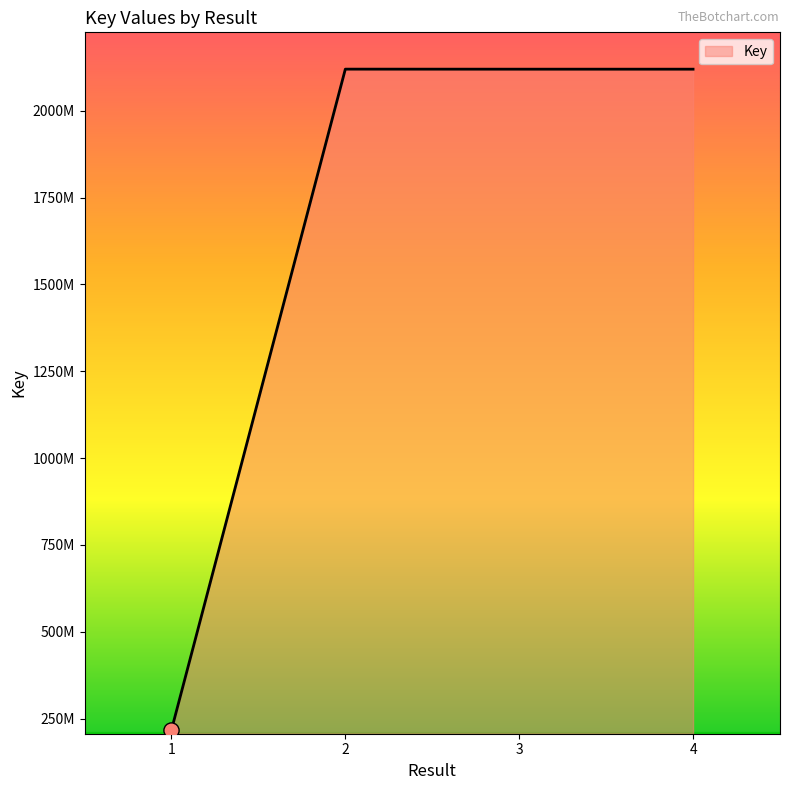

What is the change in value from 1 to 2?

+1902485185